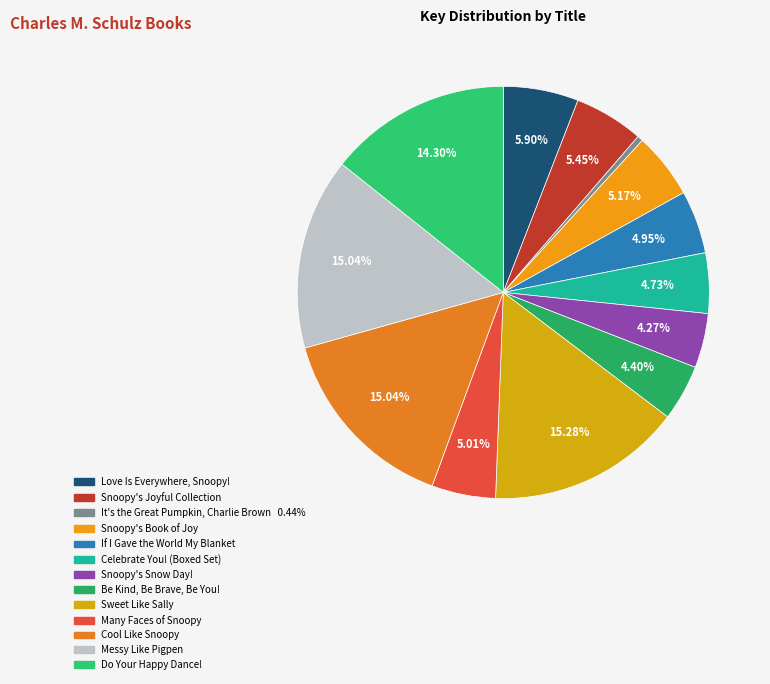

Which has a higher value, Cool Like Snoopy or Snoopy's Book of Joy?

Cool Like Snoopy